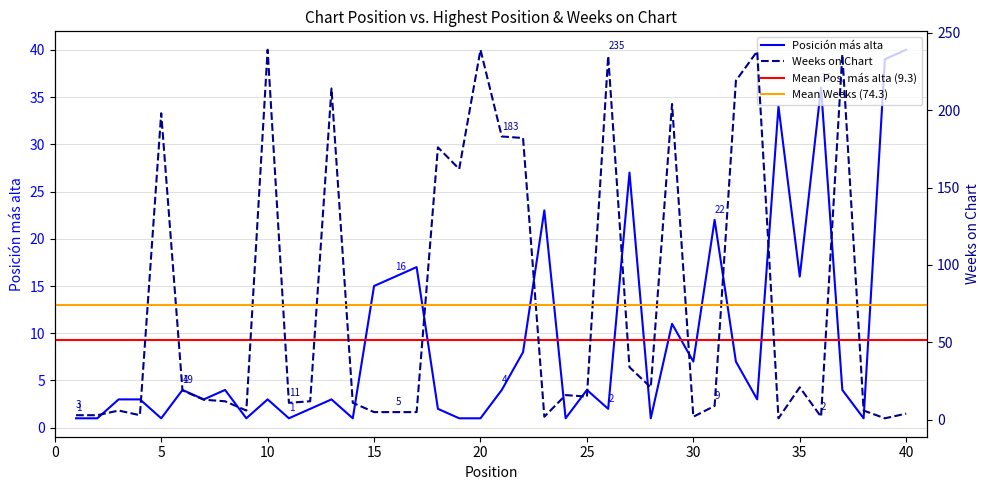

Read the Weeks on Chart value at 9.

6